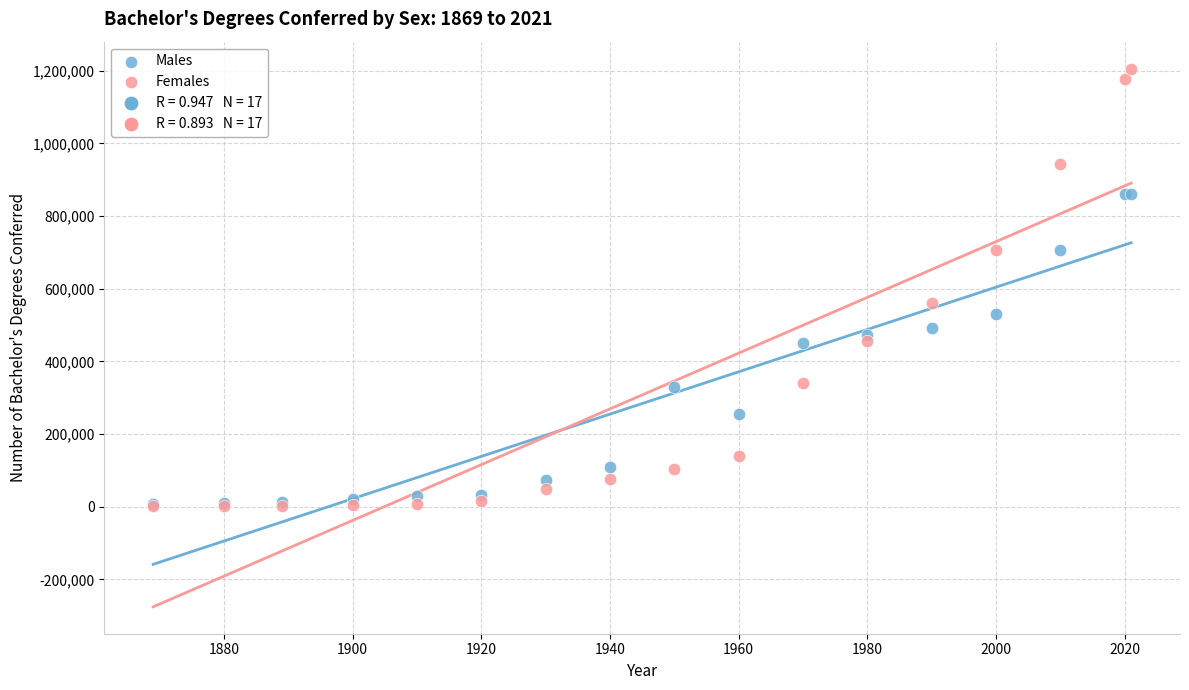

In the Females series, what Y value is closest to 603529?

559648